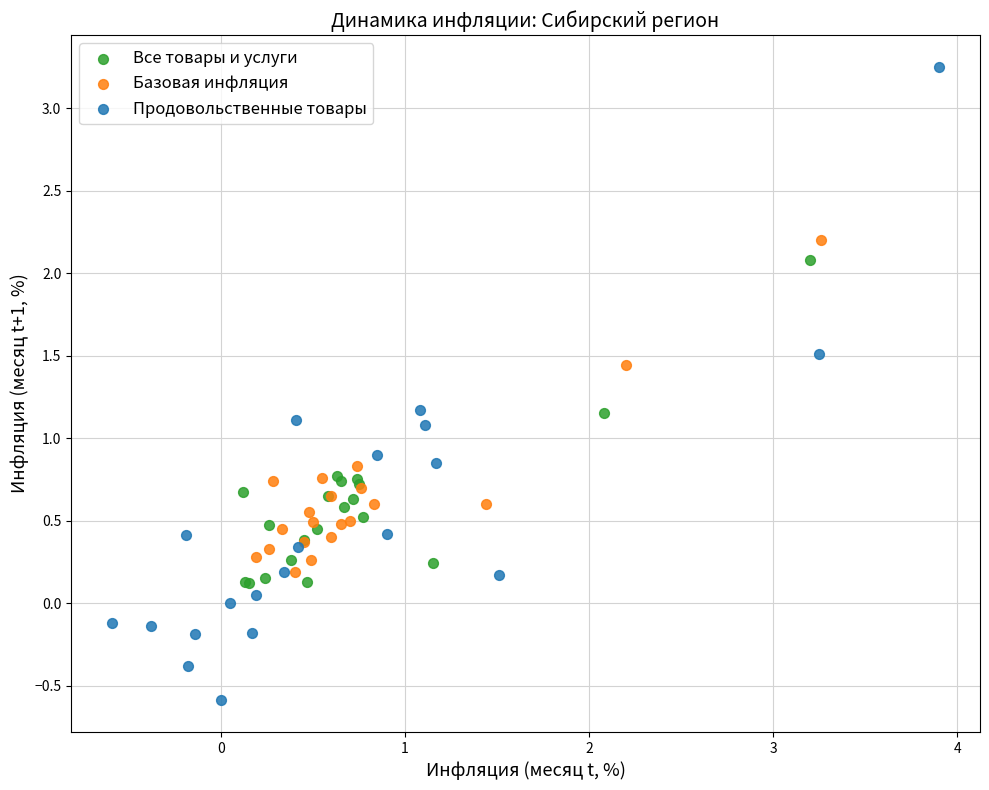

Which series has the largest Y range (max minus min)?

Продовольственные товары